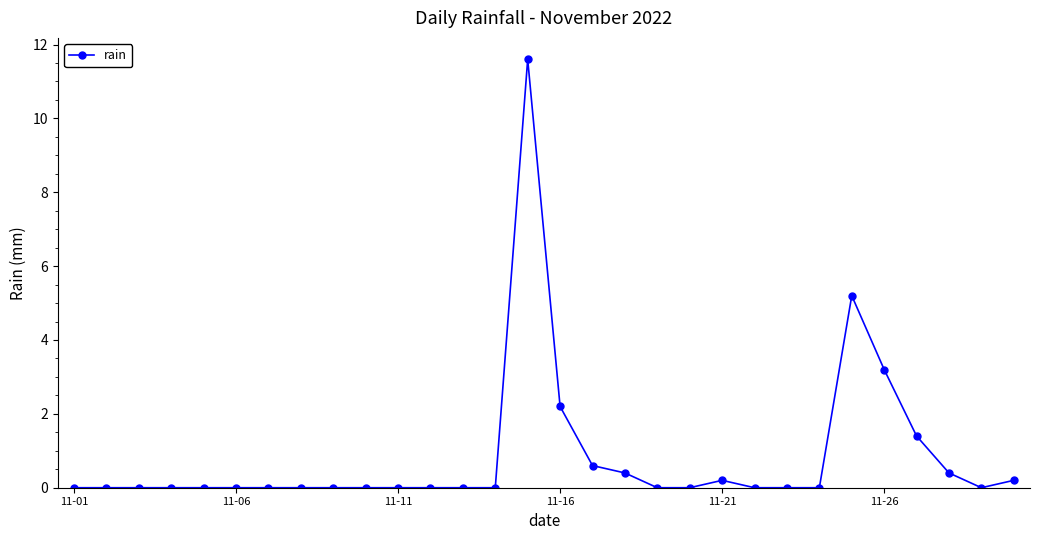

What is the greatest value displayed?

11.6